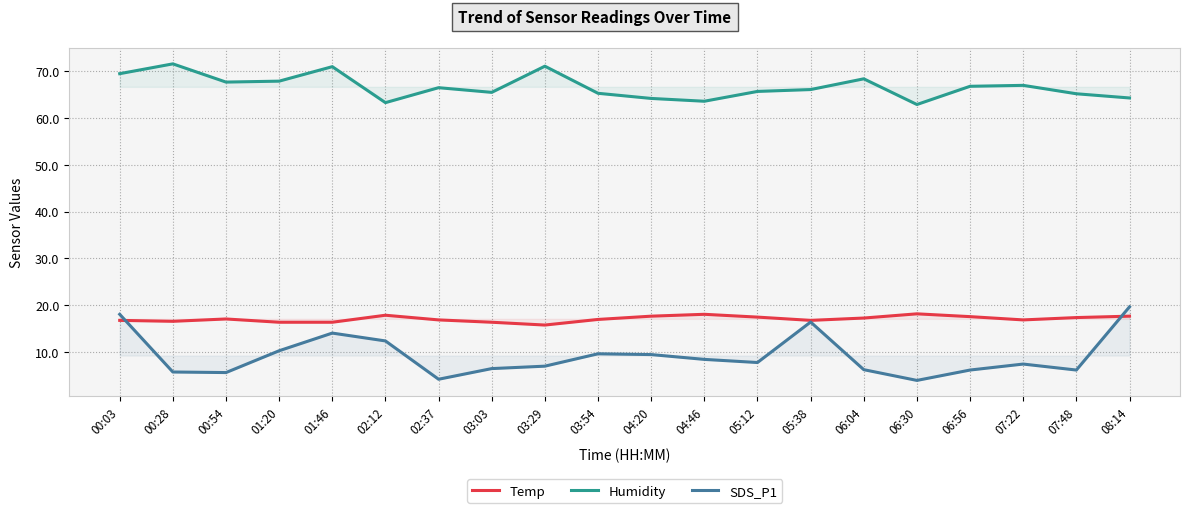

In Temp, how many points are higher than both neighbors (excluding endpoints)?

4